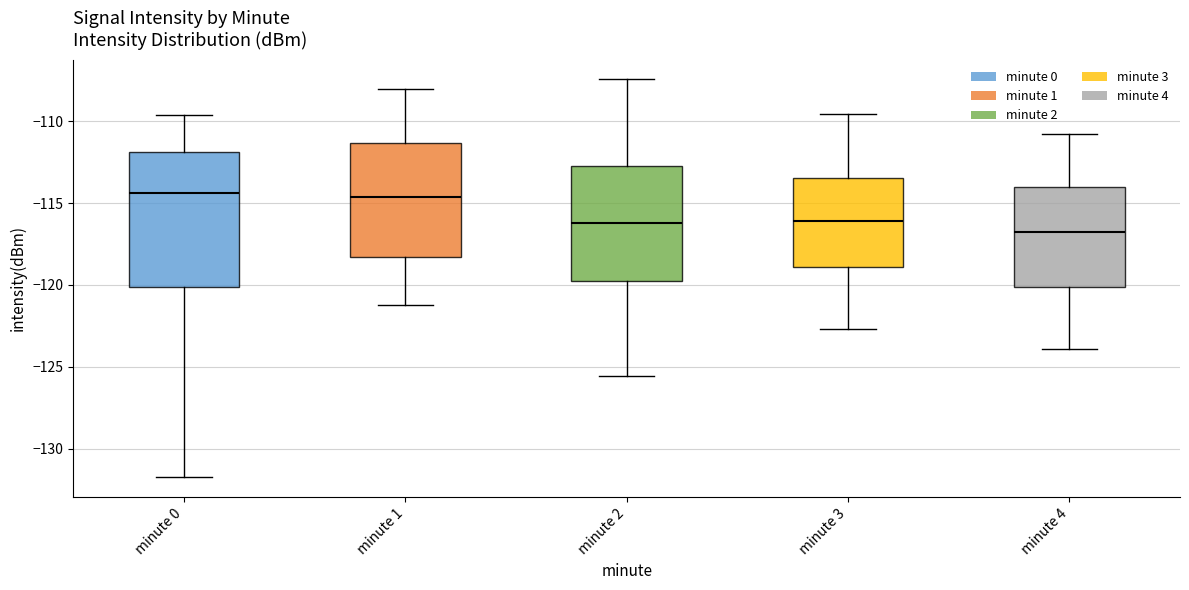

Which box is the tallest, from its lower edge to its upper edge?

minute 0